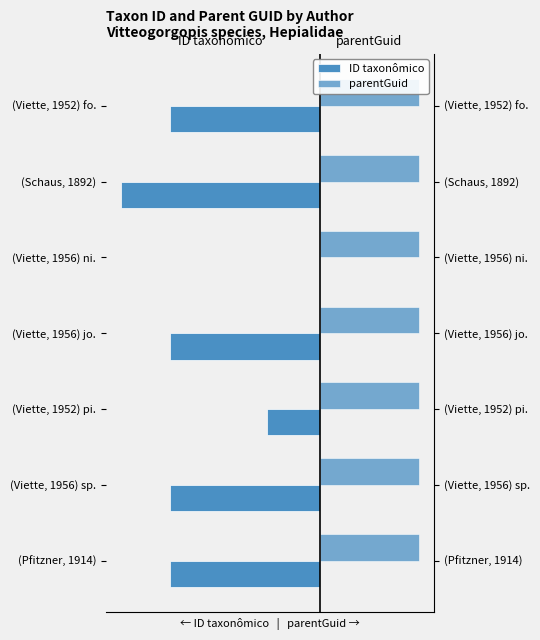

List the series in order of their overall mean, highest first.

parentGuid, ID taxonômico